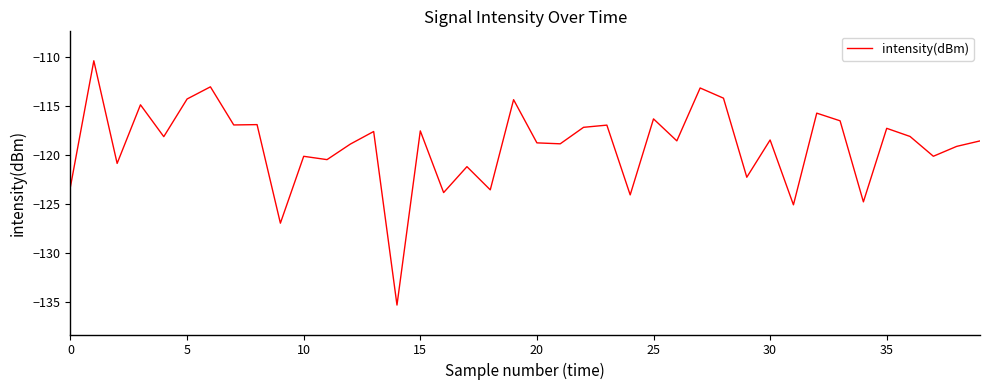

What is the minimum value shown in the chart?

-135.3